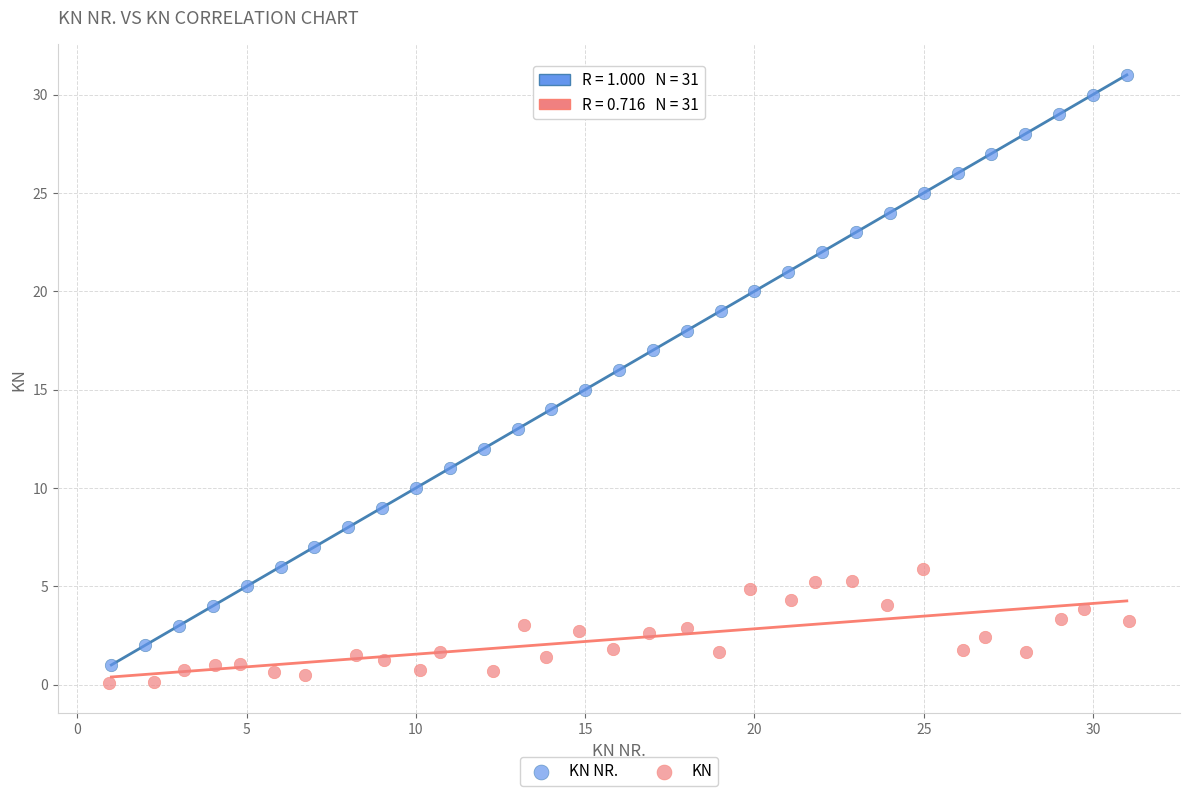

Which series has the largest Y range (max minus min)?

KN NR.